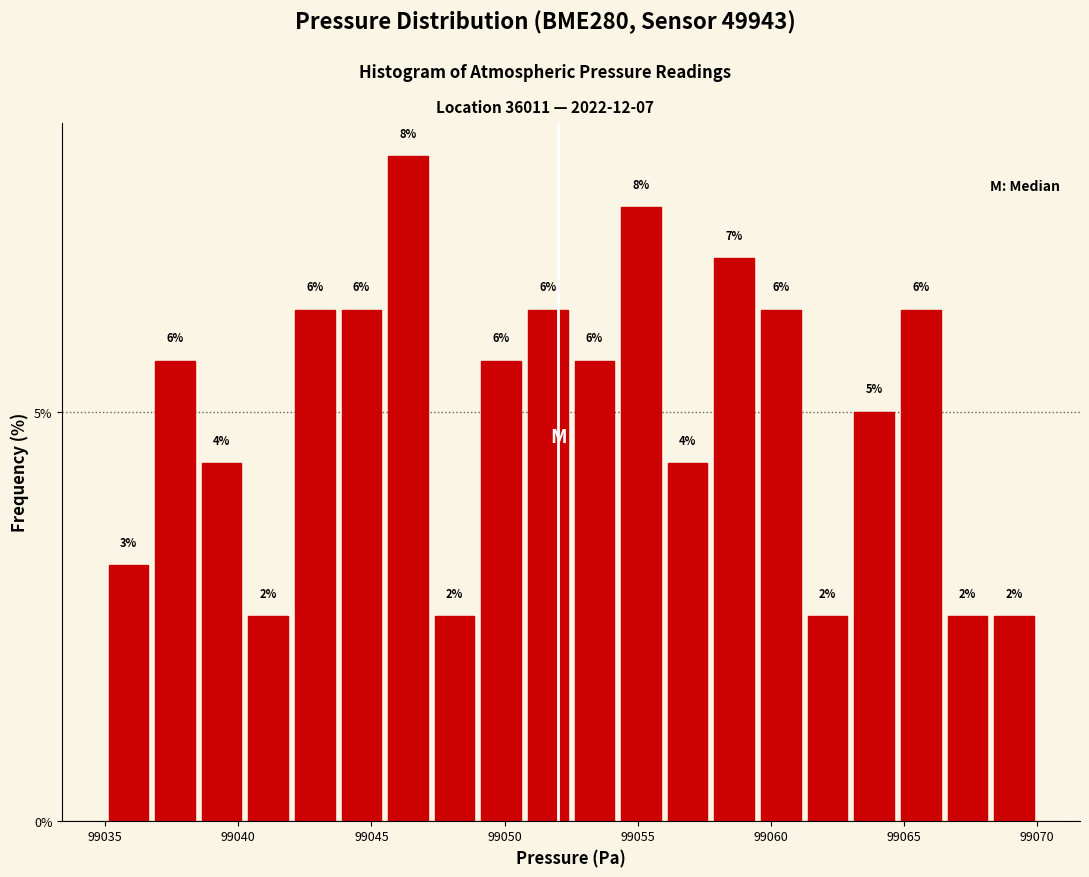

Read against the x-axis, roughly where is the centre of the tallest bar?

99046.5